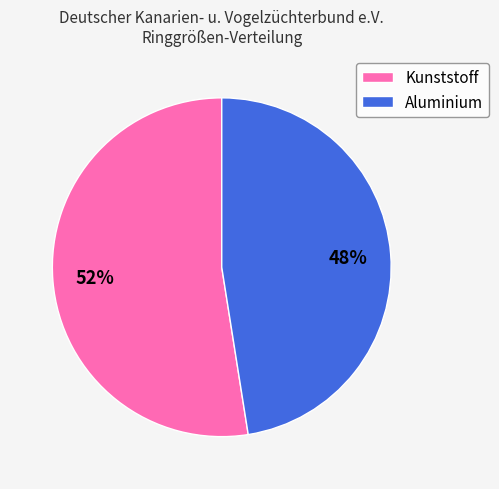

Is there any slice that represents more than half of the pie?

Yes